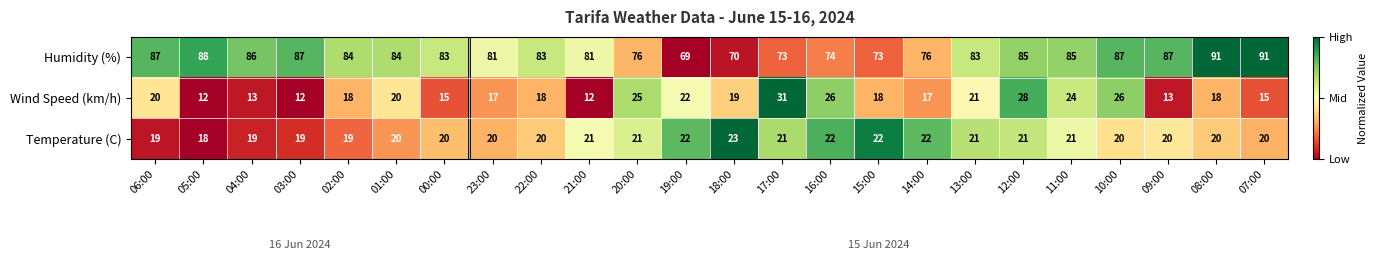

What is the difference between the second highest and minimum values in the Temperature (C) series?

4